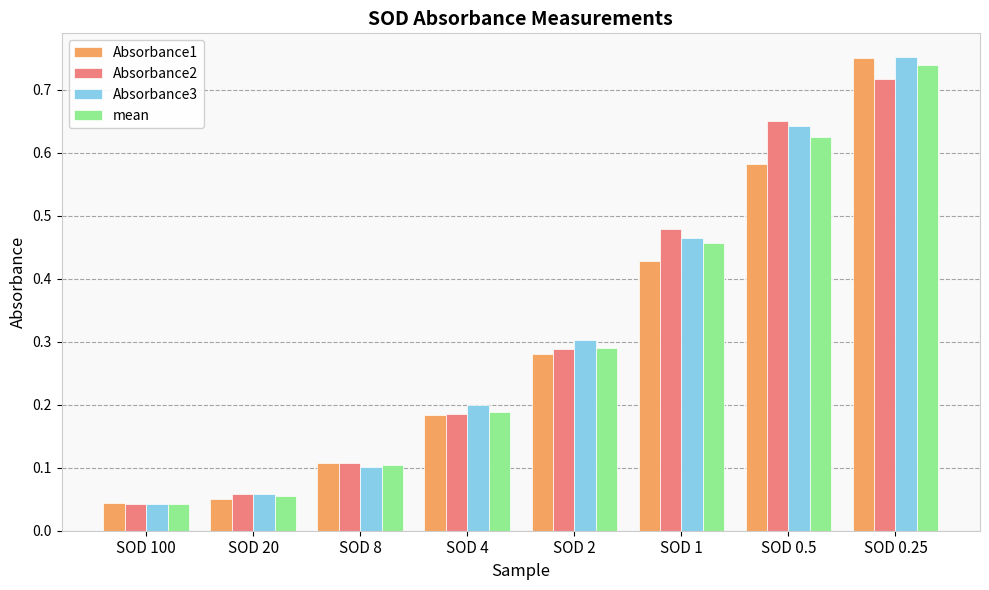

What is the sum of the Absorbance1 values at SOD 0.25 and SOD 2?

1.0